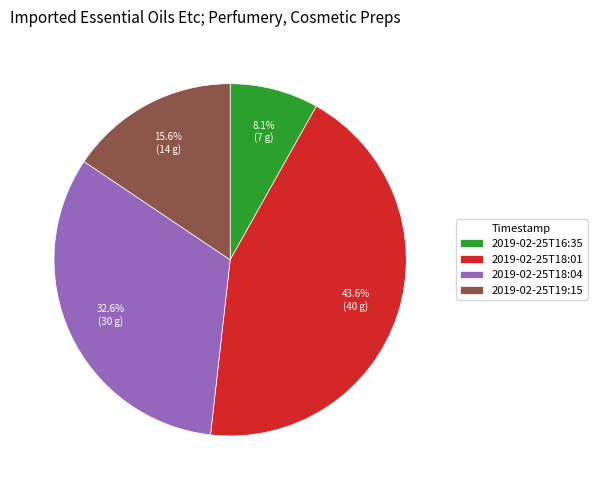

What is the ratio of the value at 2019-02-25T18:01 to the value at 2019-02-25T18:04?

1.3